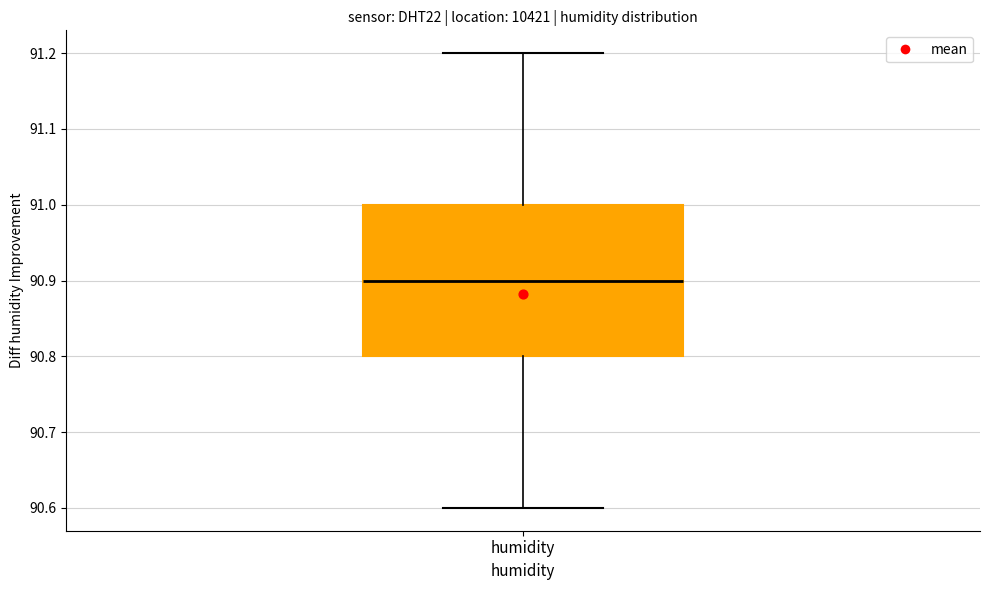

Read this box plot against the y-axis: the position of the median line, the range covered by the box, and the ends of both whiskers. The values are not printed on the chart, so give them approximately, as read against the axis.

median 90.9, box 90.8 to 91.0, whiskers 90.6 to 91.2